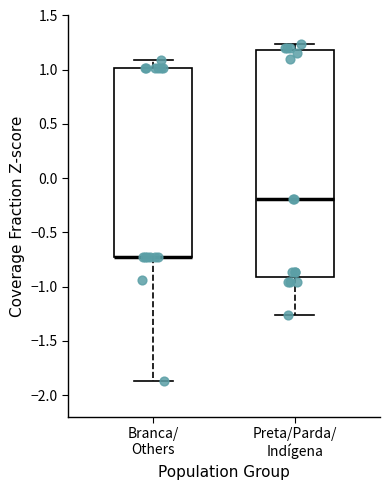

Where does the median line of the box for Preta/Parda/ Indígena sit on the y-axis? The values are not printed on the chart, so give them approximately, as read against the axis.

-0.20